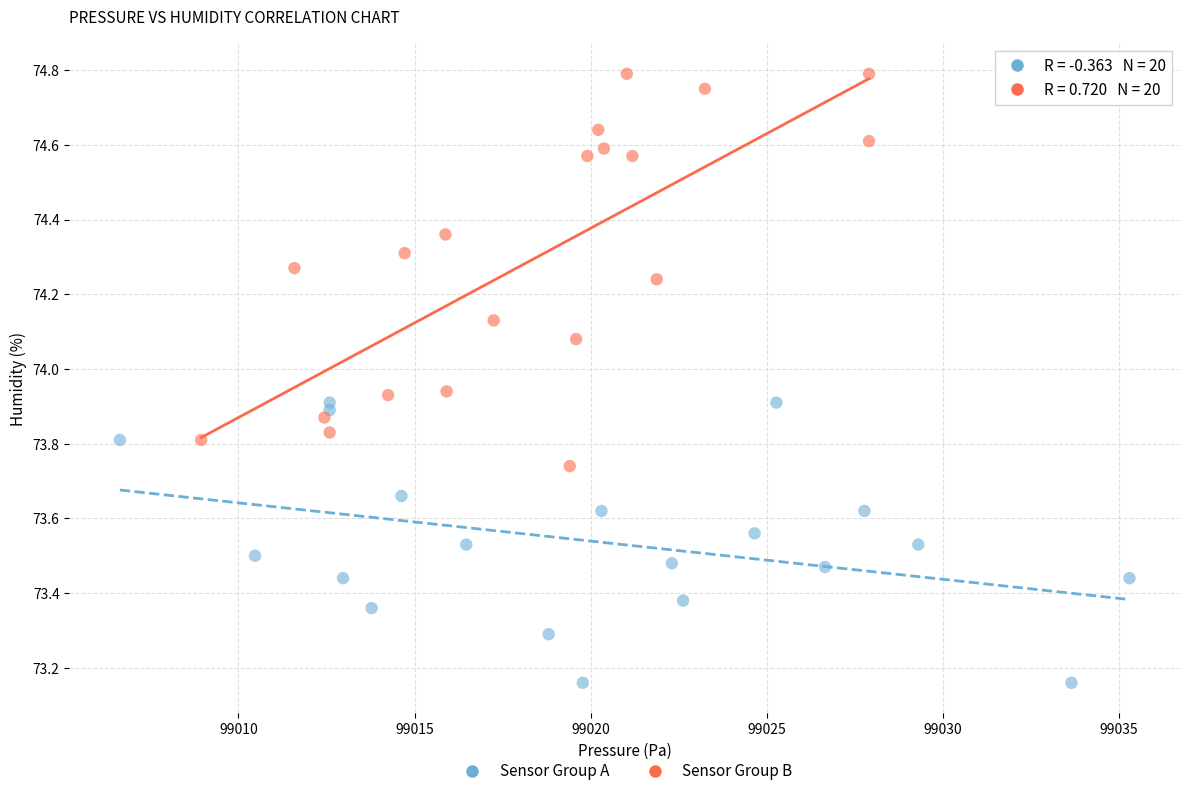

Which series has the widest spread of Y values?

Sensor Group B